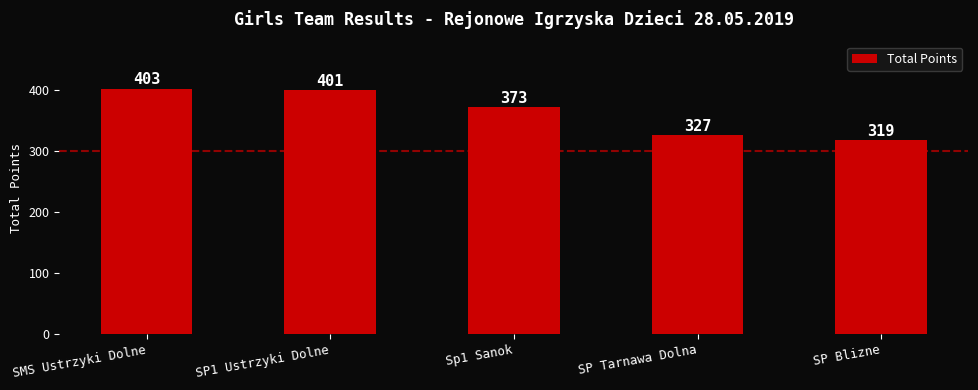

Which category has the highest value across all series?

SMS Ustrzyki Dolne